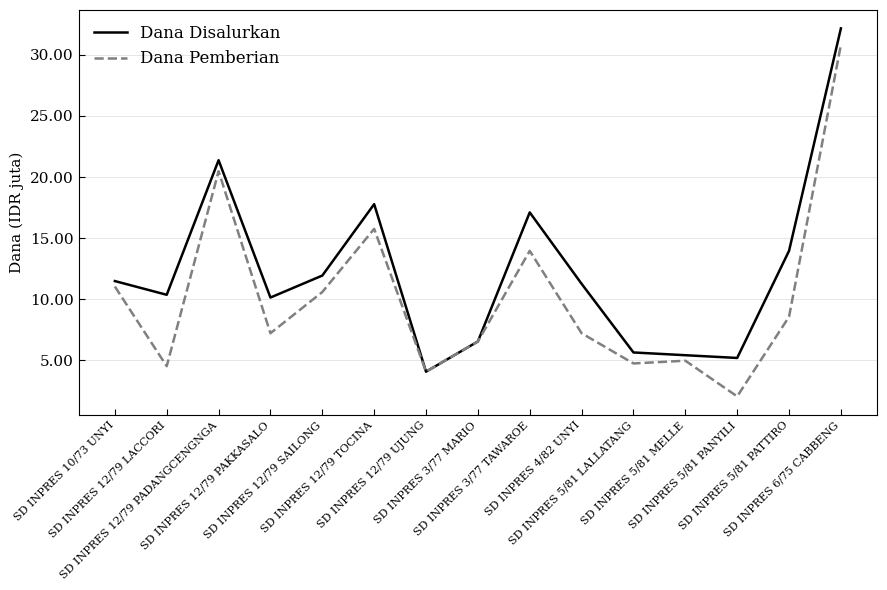

The value of Dana Disalurkan at SD INPRES 12/79 PAKKASALO is 15894702. True or false?

False